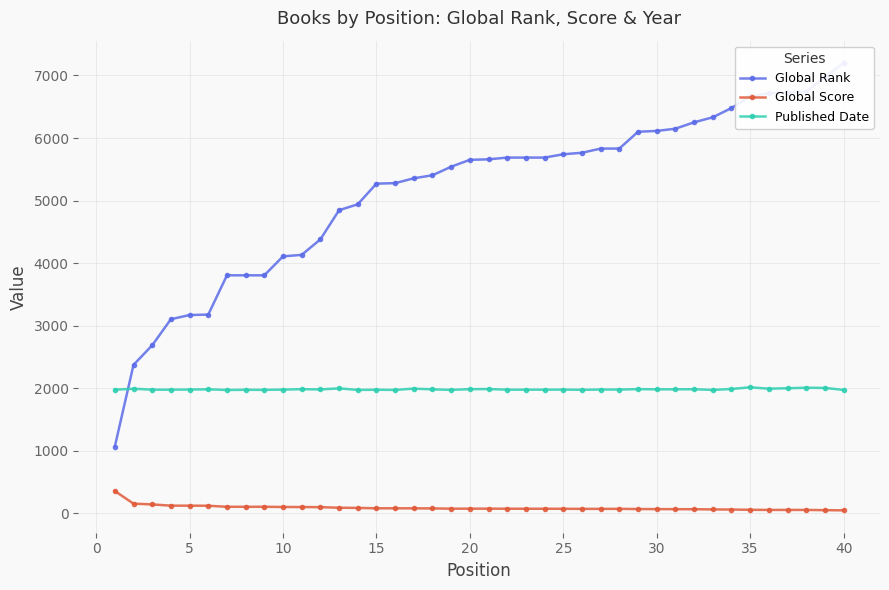

True or false: Published Date has more than 2 points higher than both neighbors.

True